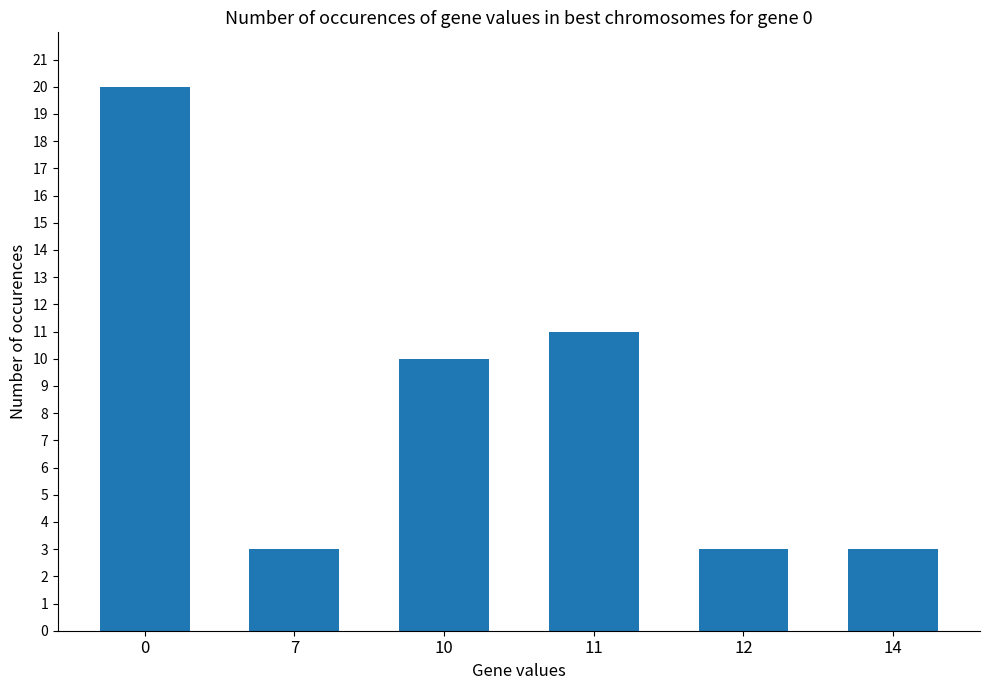

Is it true that the value at 11 is 6?

False